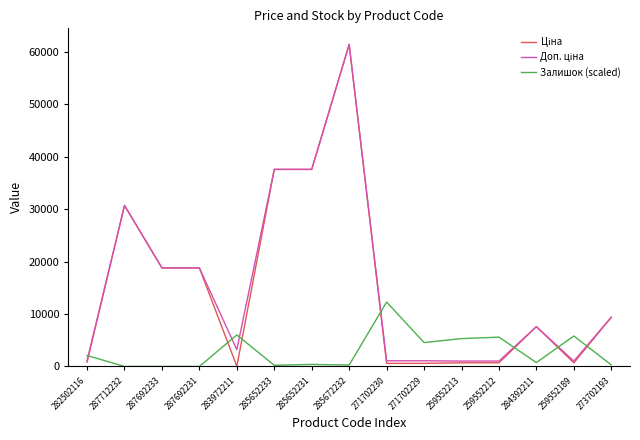

At which category is the sum across all series the highest?

285672232